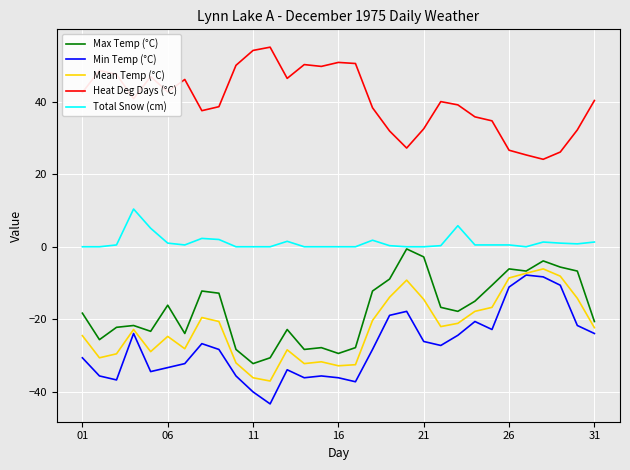

What is the maximum value for Min Temp (°C)?

-7.8